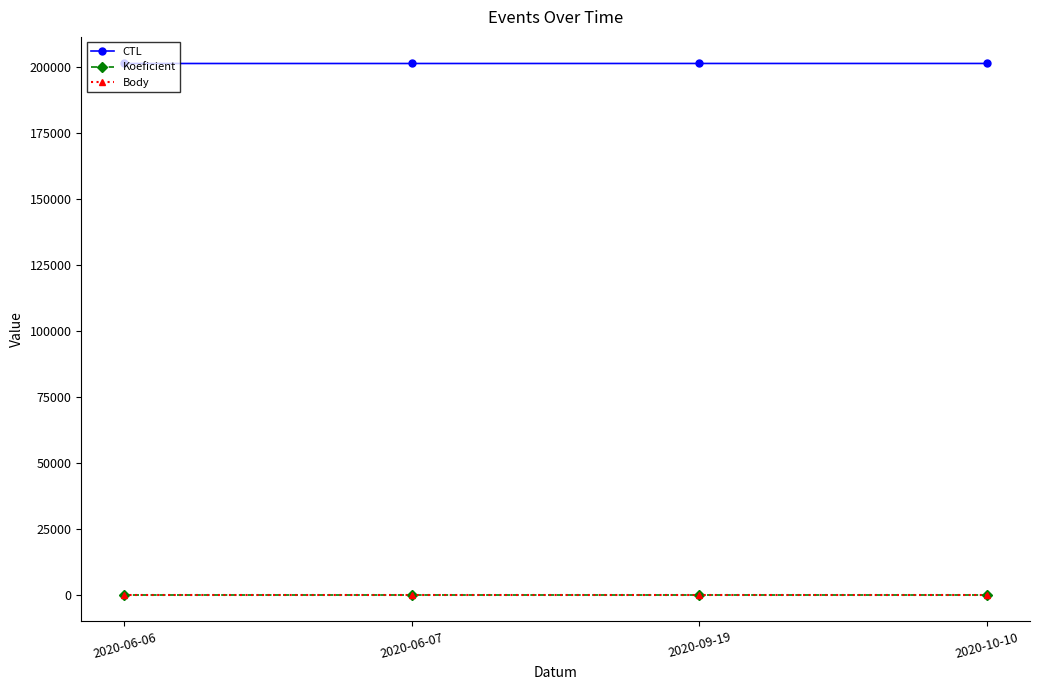

True or false: CTL and Koeficient intersect in this chart.

False